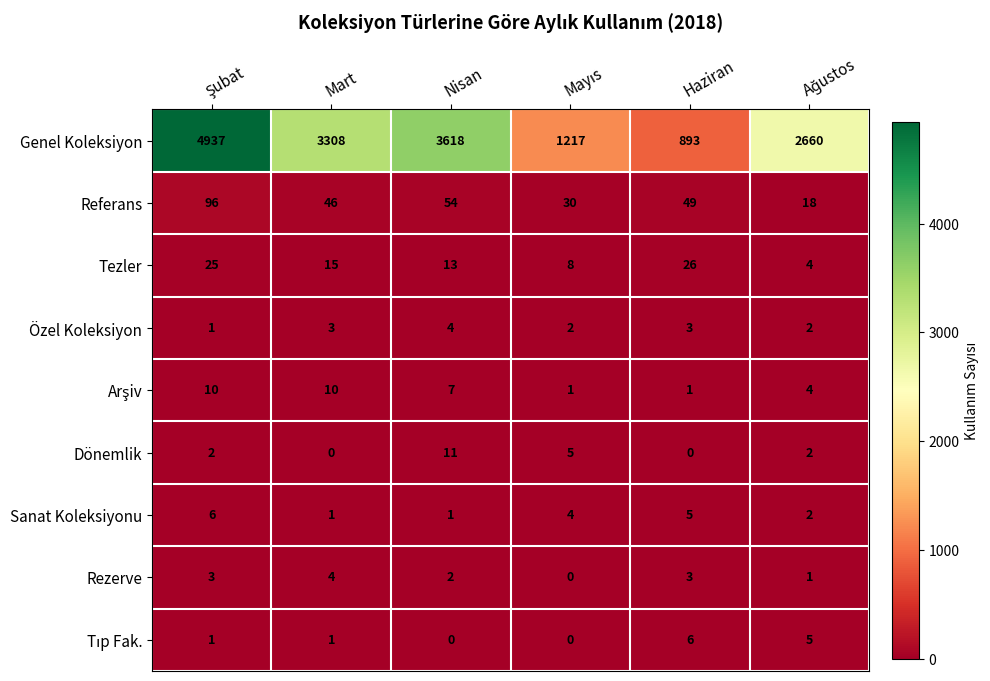

The Dönemlik series shows 0 at Mart. True or false?

True